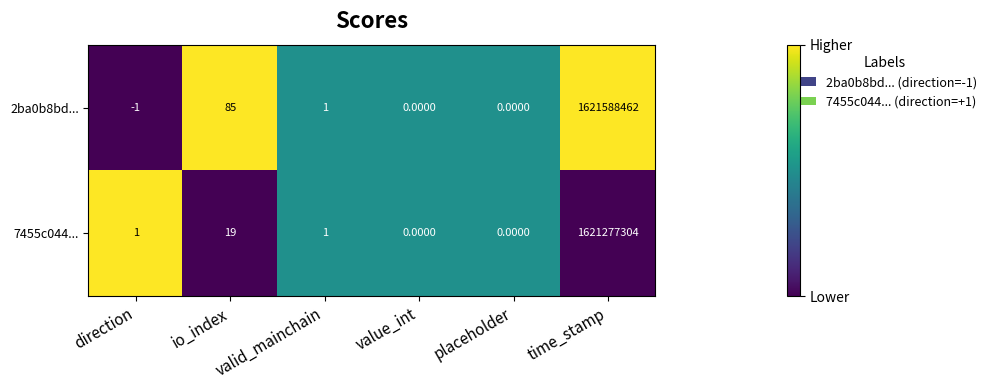

At direction, list the series in order from smallest to largest.

2ba0b8bd..., 7455c044...